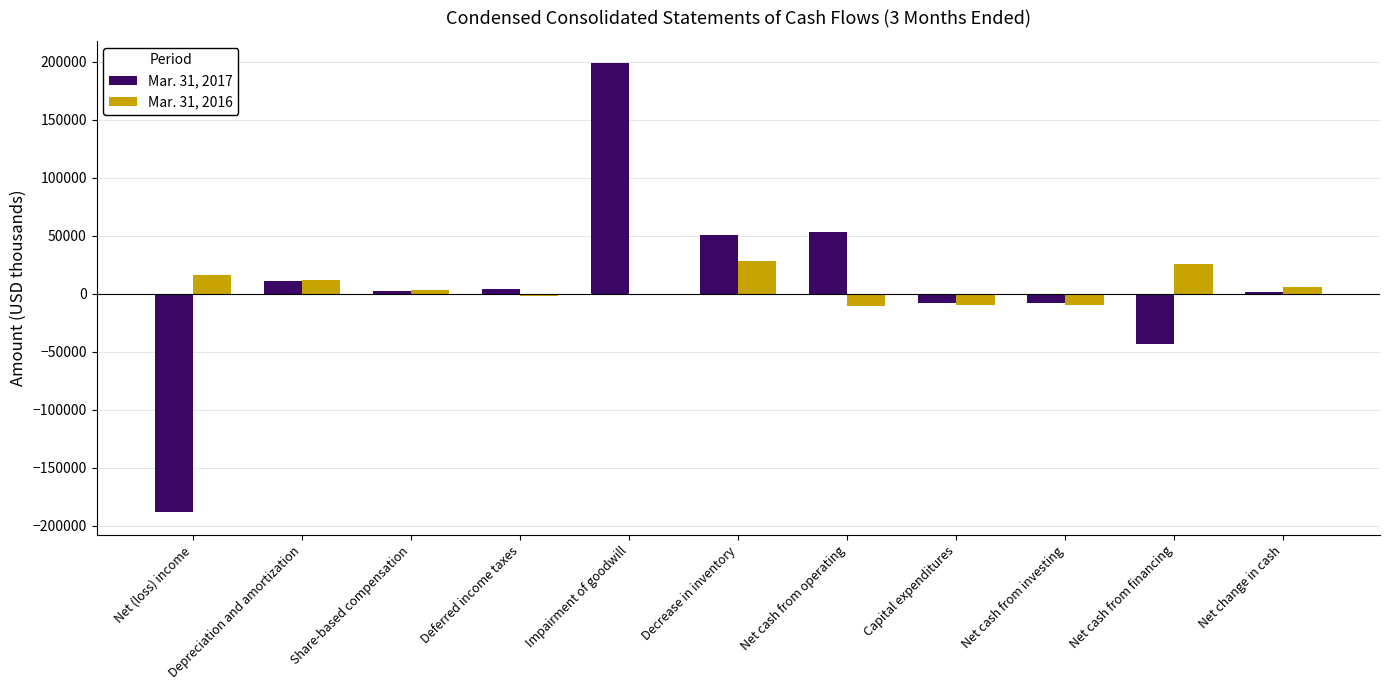

What is the average value of the Mar. 31, 2017 series?

6613